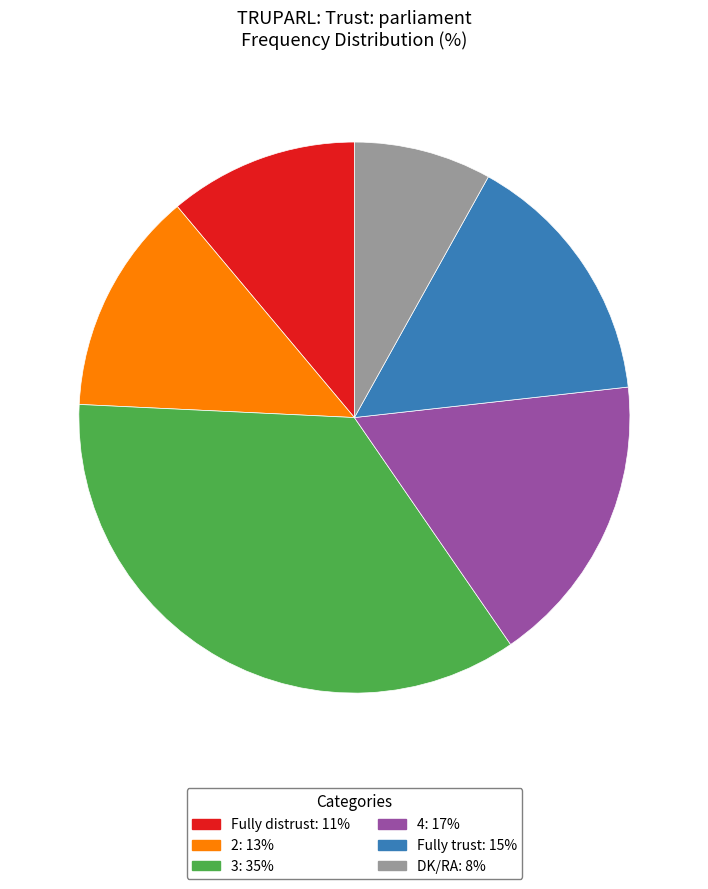

Do 2: 13% and DK/RA: 8% together represent more than half of the pie?

No